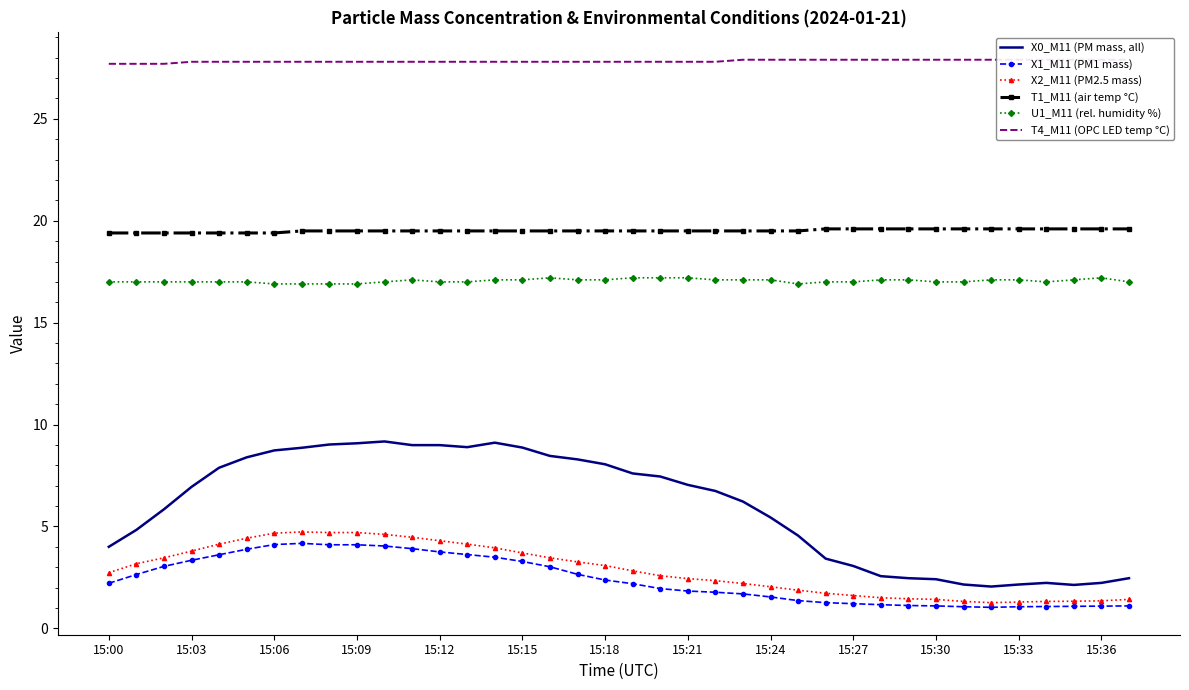

The X1_M11 (PM1 mass) series shows 1.1 at 15:36. True or false?

True